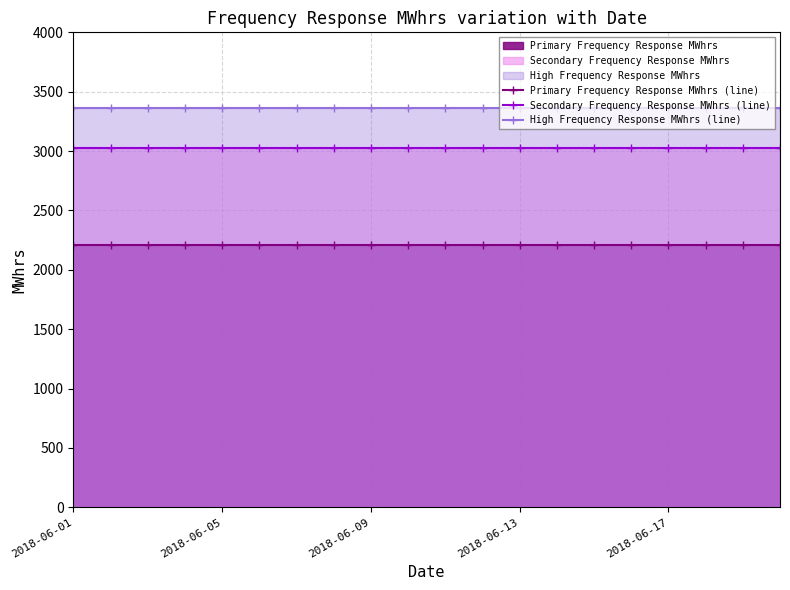

How many lines are shown in the chart?

3